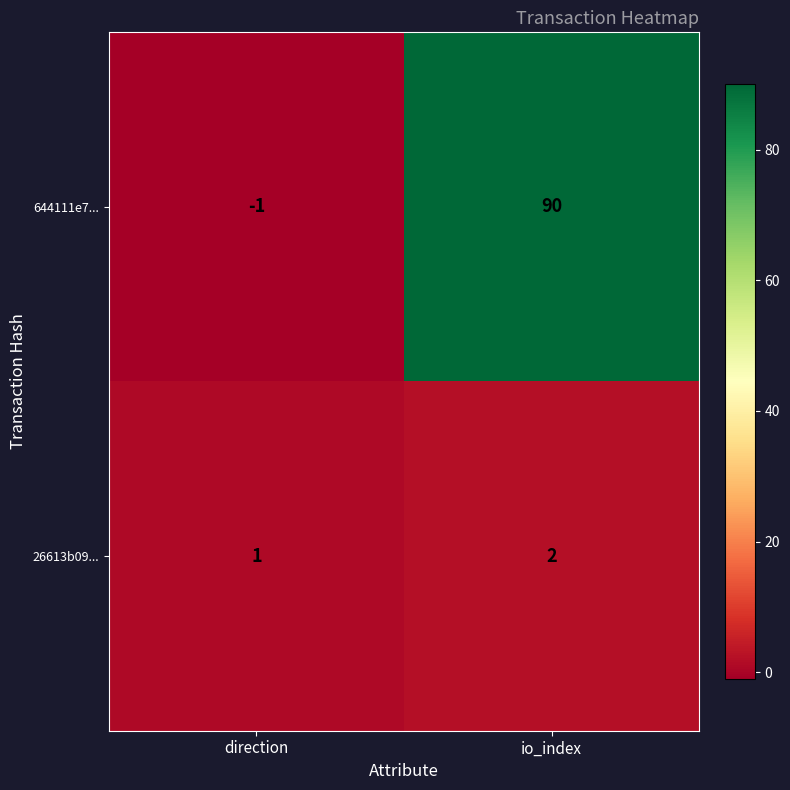

Reading right to left, what are all the values shown in this chart?

644111e7...: io_index=90	direction=-1
26613b09...: io_index=2	direction=1